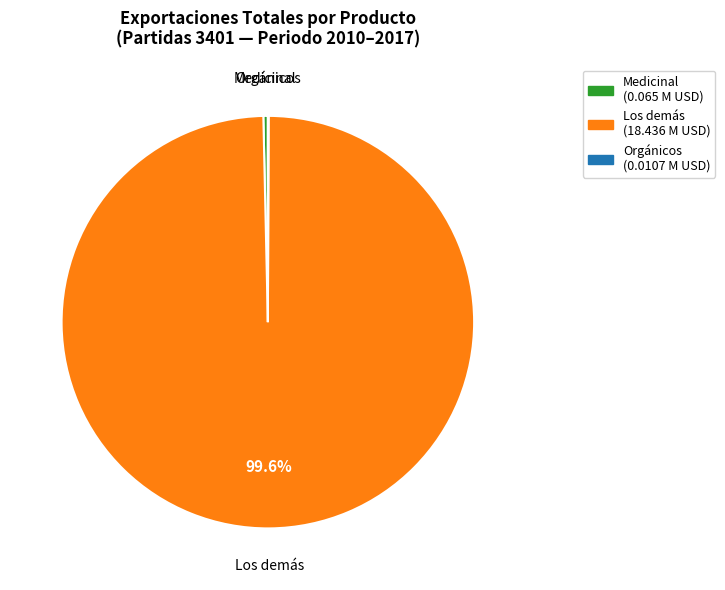

Is there any slice that represents more than half of the pie?

Yes